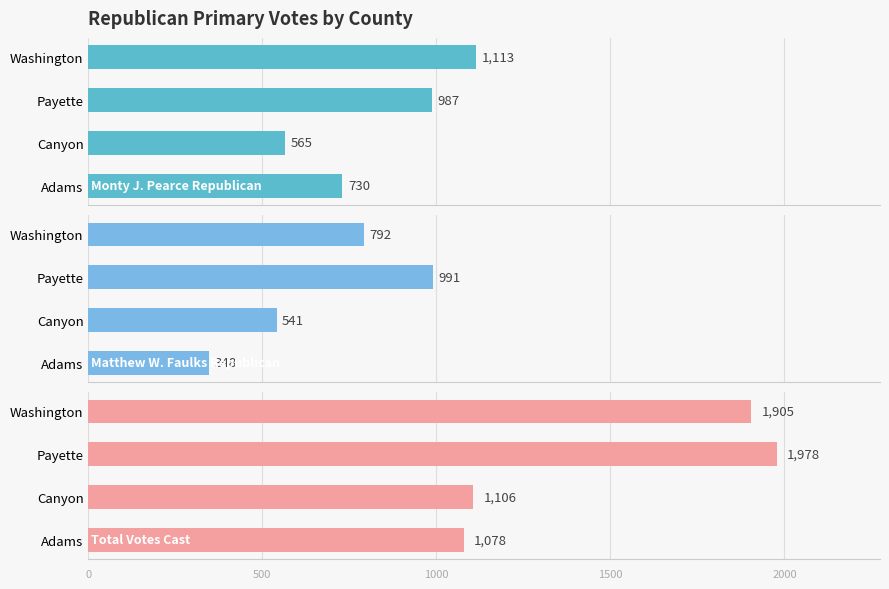

True or false: Monty J. Pearce Republican has a value of 987 at Payette.

True